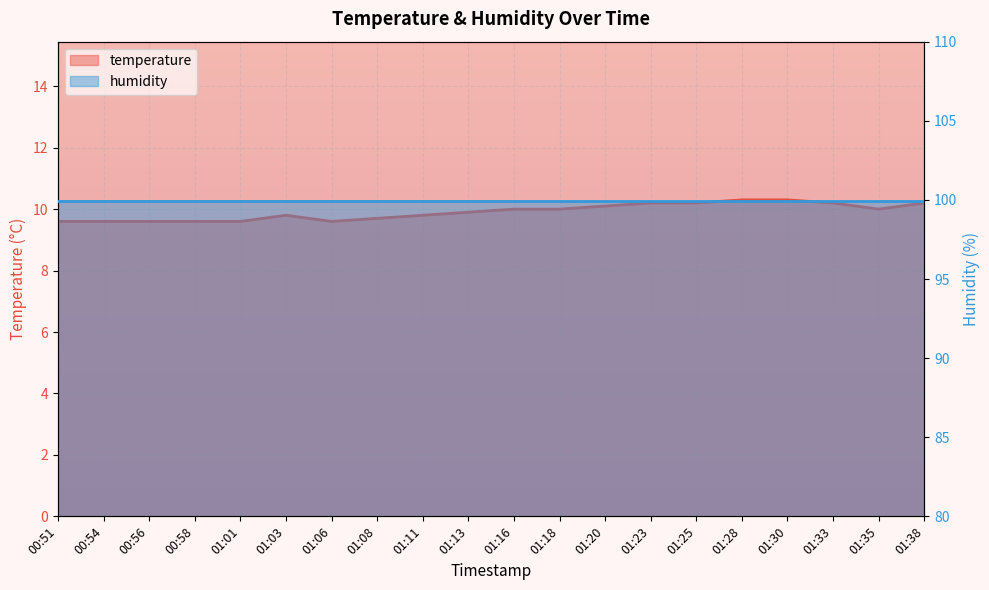

Reading left to right, transcribe all the data shown in this chart.

9.6	9.6	9.6	9.6	9.6	9.8	9.6	9.7	9.8	9.9	10.0	10.0	10.1	10.2	10.2	10.3	10.3	10.2	10.0	10.2